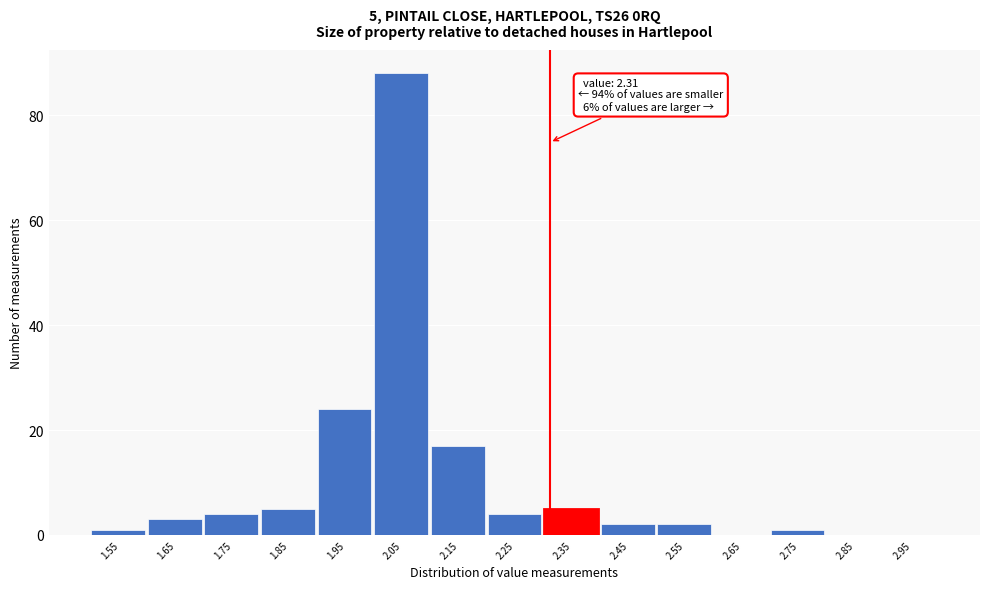

Over which range of the x-axis is the bar tallest?

2.0 to 2.1